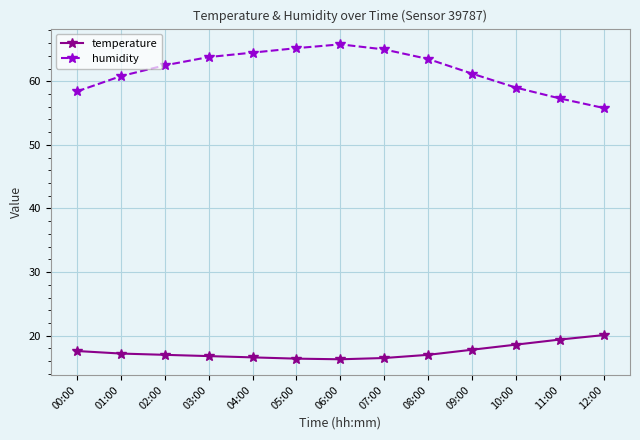

True or false: humidity and temperature intersect in this chart.

False